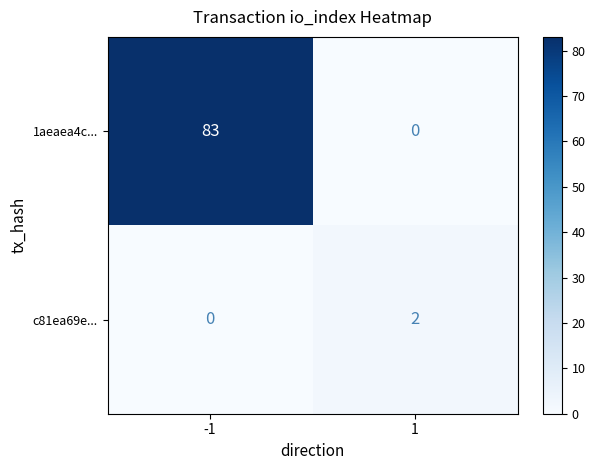

Rank the series by their maximum value, from highest to lowest.

1aeaea4c..., c81ea69e...